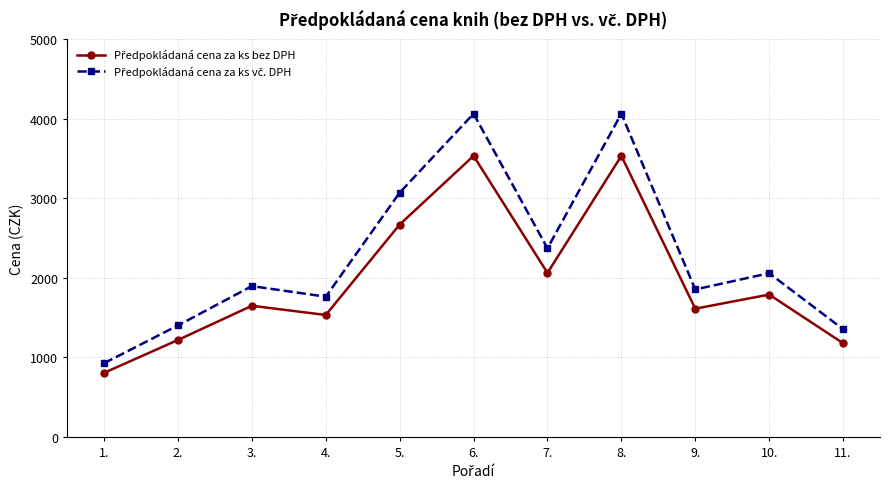

What is the total value across all series at 5.?

5737.7